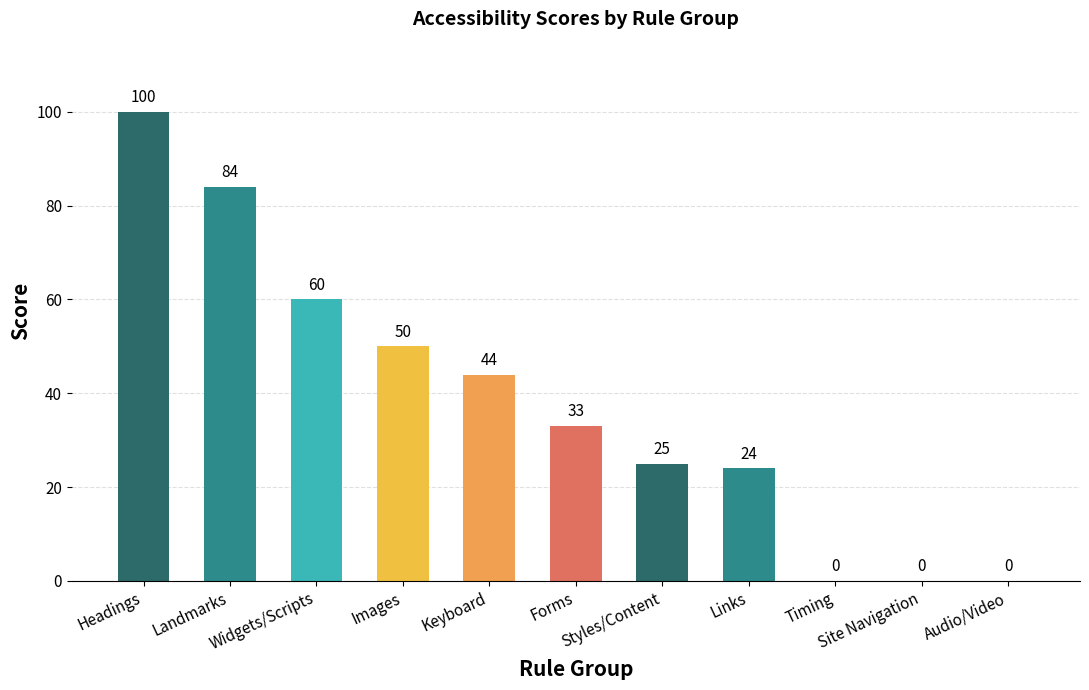

The chart shows a value of 50 at Images. True or false?

True